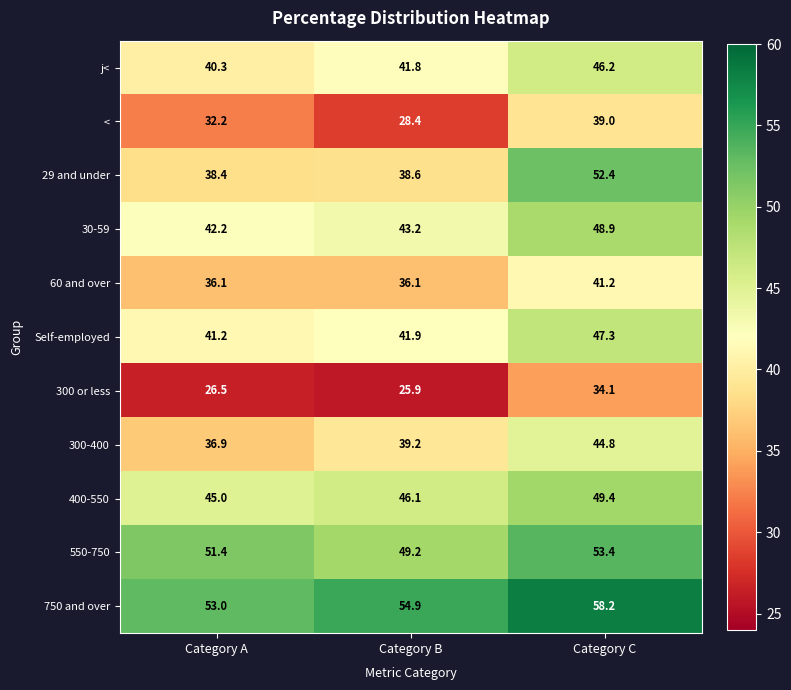

What is the difference between the highest and lowest values at Category B?

29.0